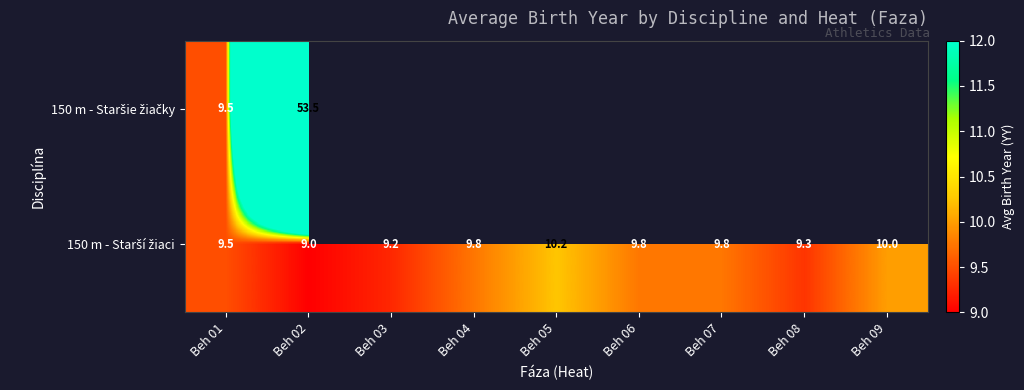

Which label corresponds to the smallest value in the chart?

Beh 02